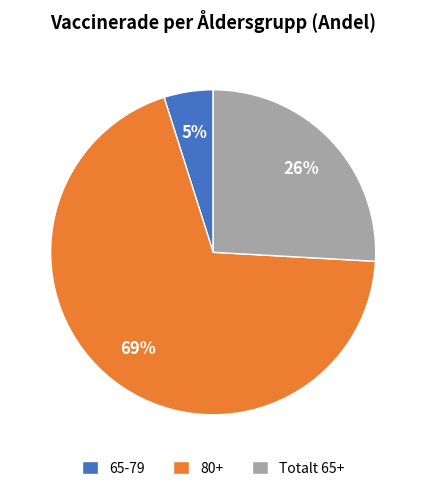

Rank the categories by value from lowest to highest.

65-79, Totalt 65+, 80+